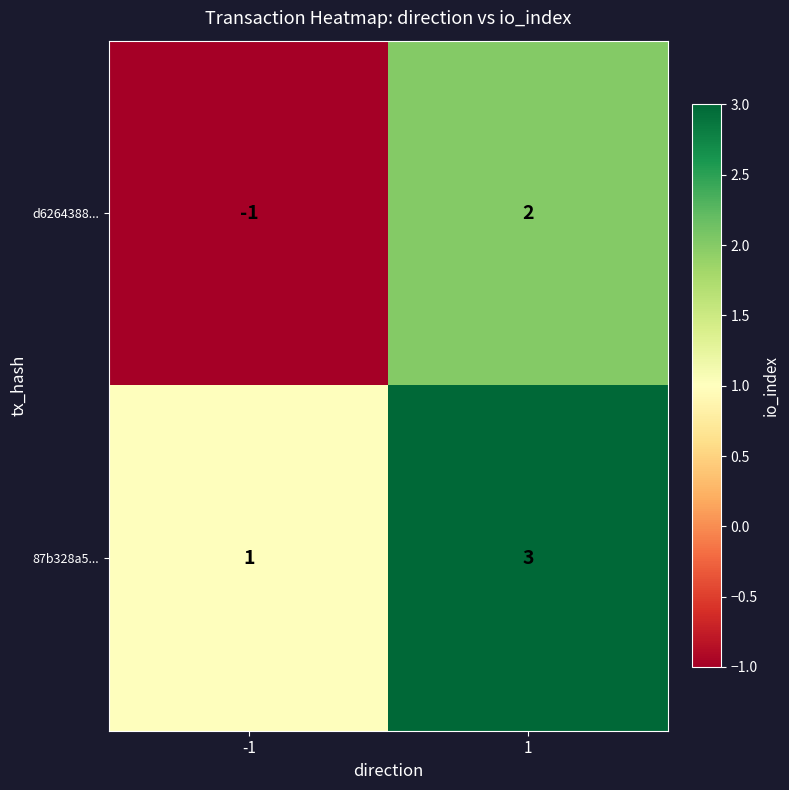

At -1, list the series in order from largest to smallest.

87b328a5..., d6264388...